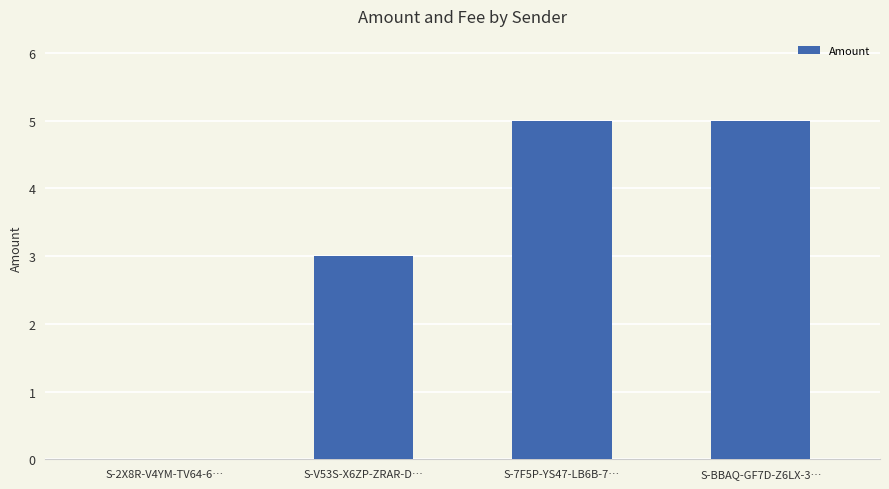

What is the change in value from S-V53S-X6ZP-ZRAR-D… to S-BBAQ-GF7D-Z6LX-3…?

+2.0